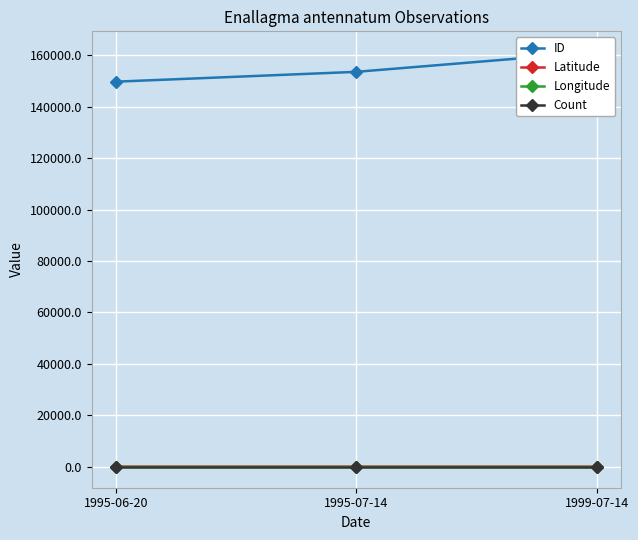

What is the greatest value displayed?

161227.0